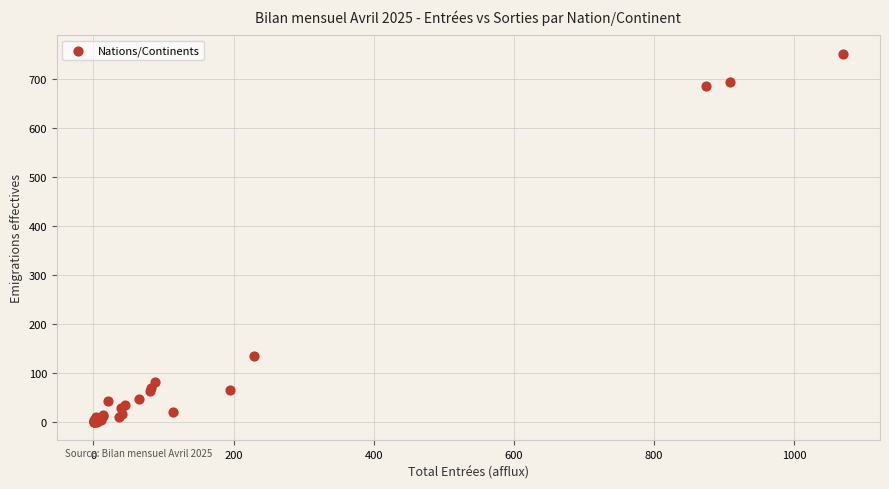

What Y value in the scatter plot is closest to 375?

135